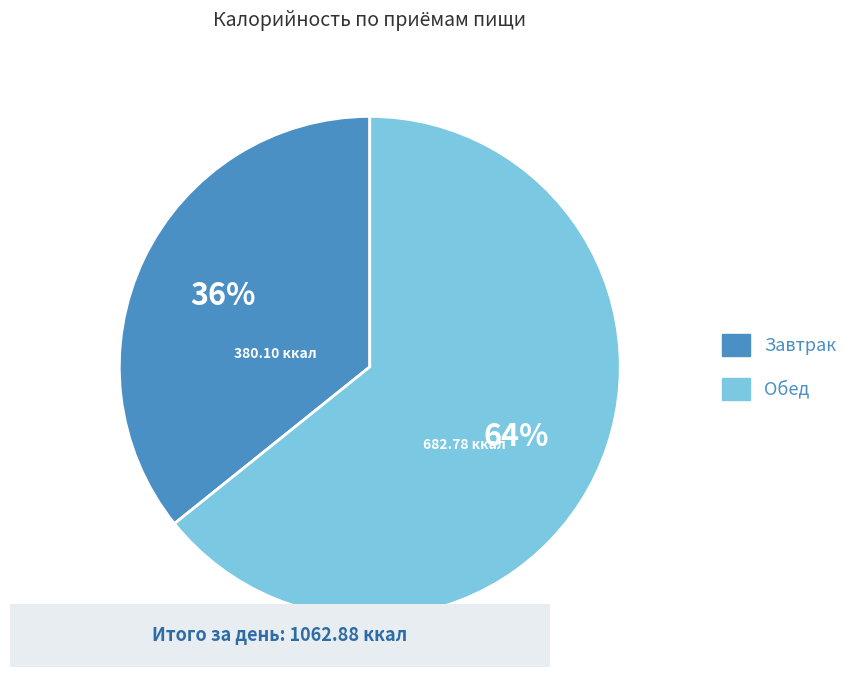

To the nearest percent, what is the combined percentage of Завтрак and Обед?

100%